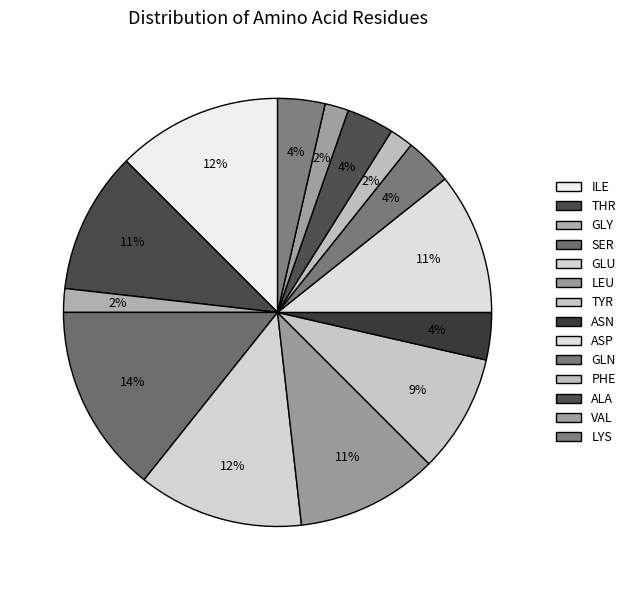

Does any single category account for the majority?

No